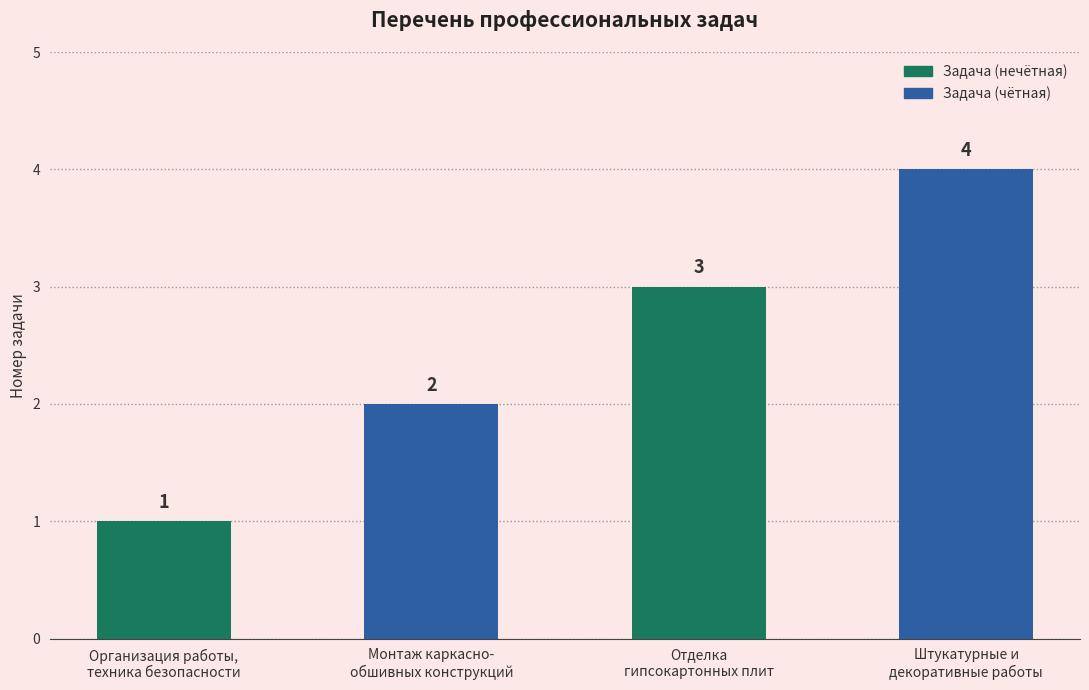

What is the difference between the maximum and minimum values?

3